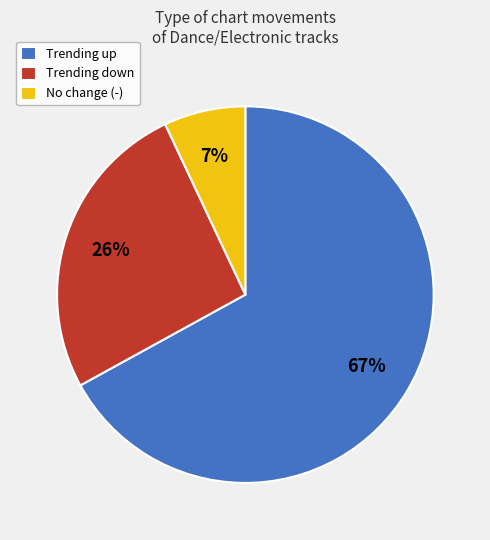

Is the sum of Trending down and No change (-) greater than half?

No